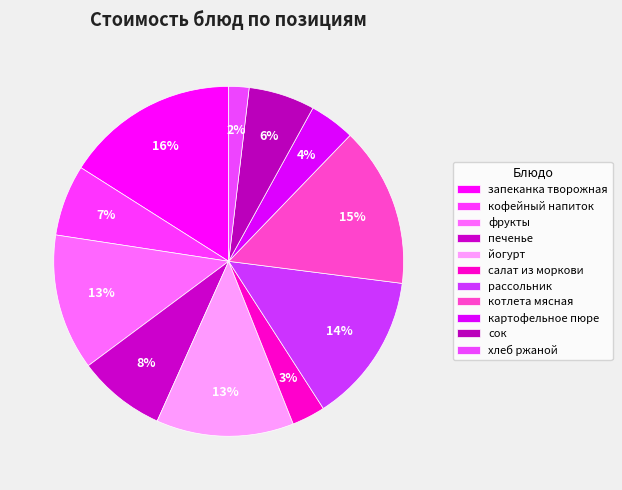

Is the sum of картофельное пюре and кофейный напиток greater than half?

No